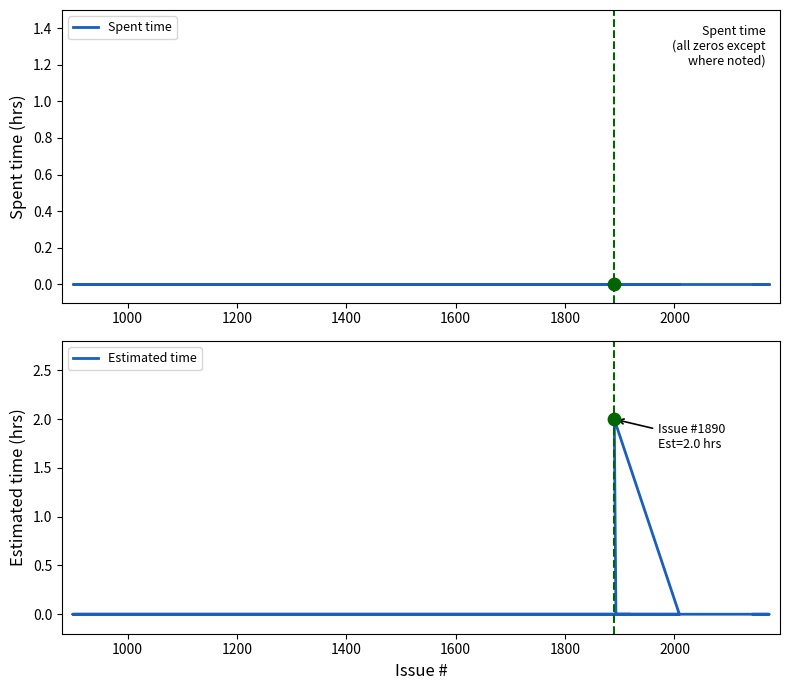

Which series has the widest spread of Y values?

Estimated time